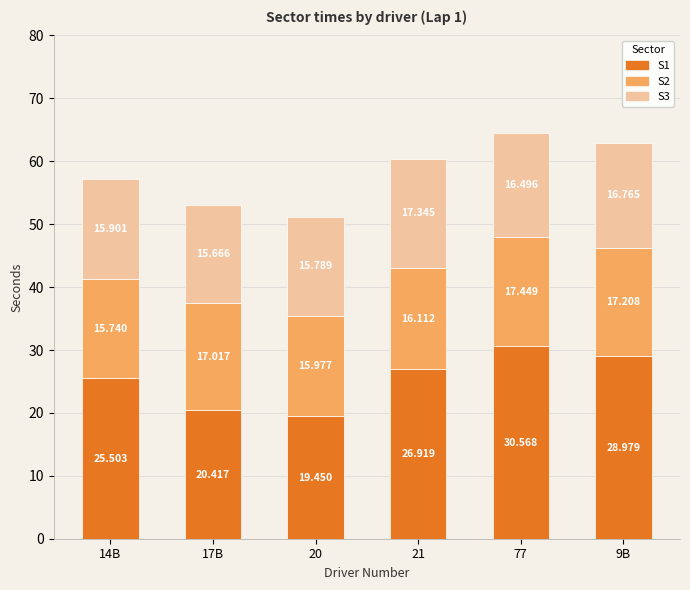

What are all the series names shown in the legend?

S1, S2, S3